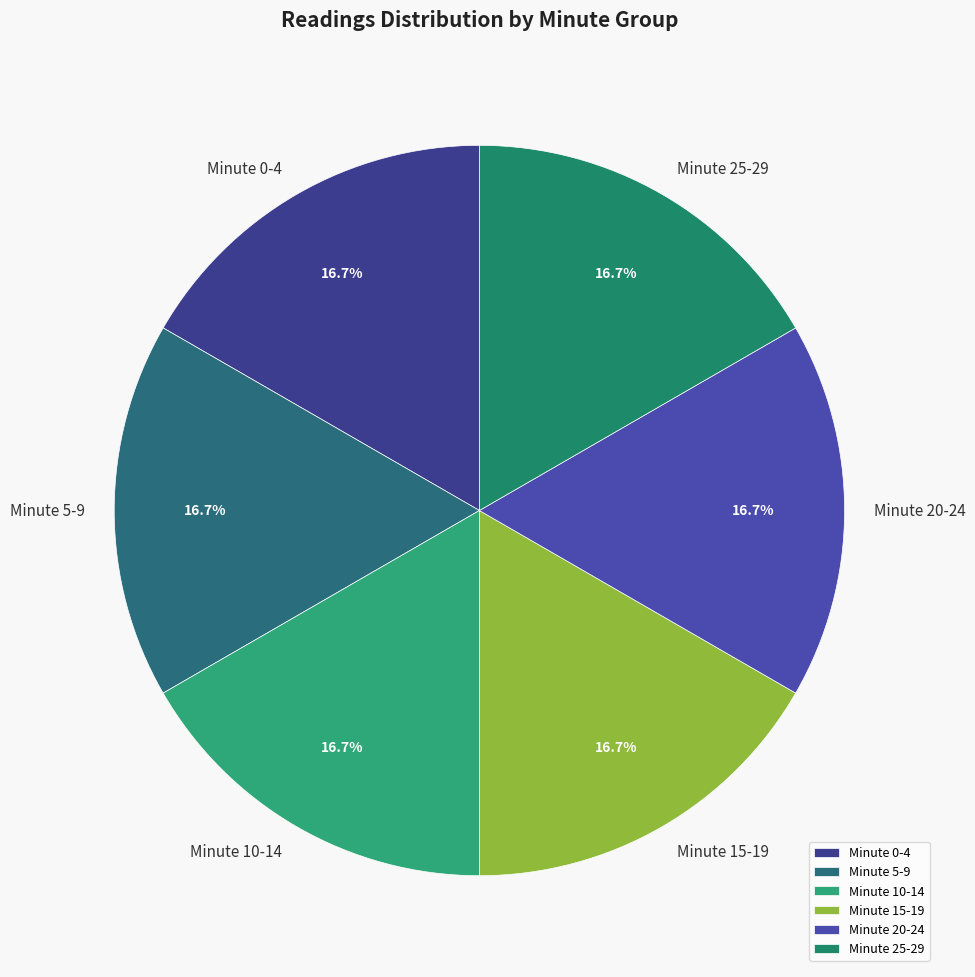

Combined, do Minute 10-14 and Minute 15-19 account for over 50%?

No